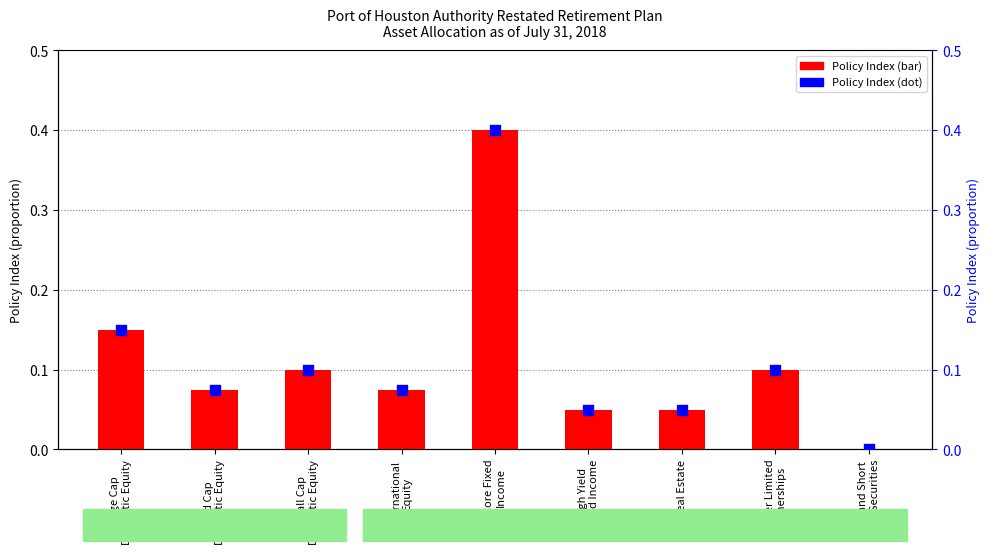

Which series contains the lowest Y value?

Policy Index